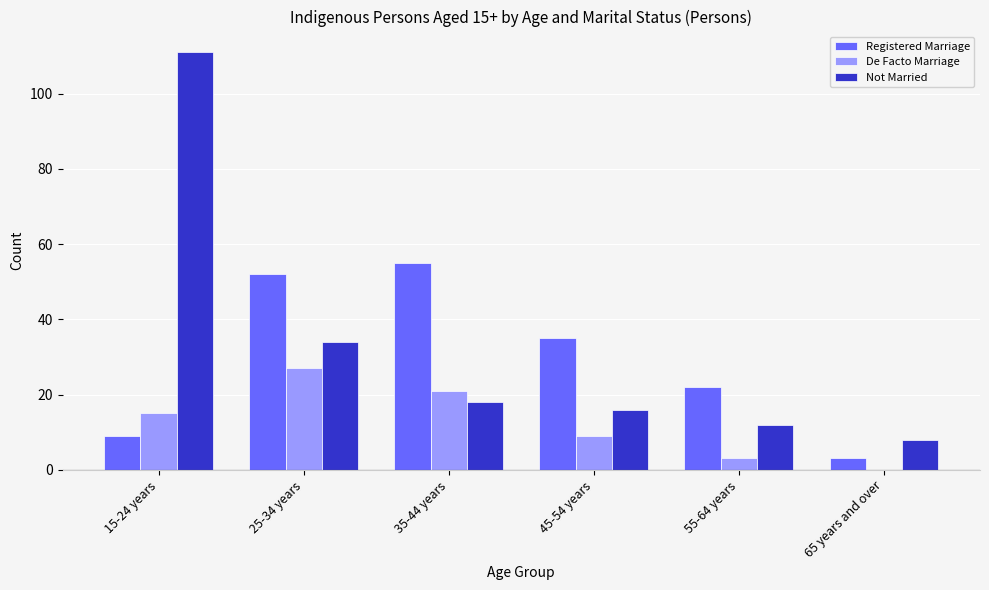

Is it true that Registered Marriage equals 91 at 35-44 years?

False